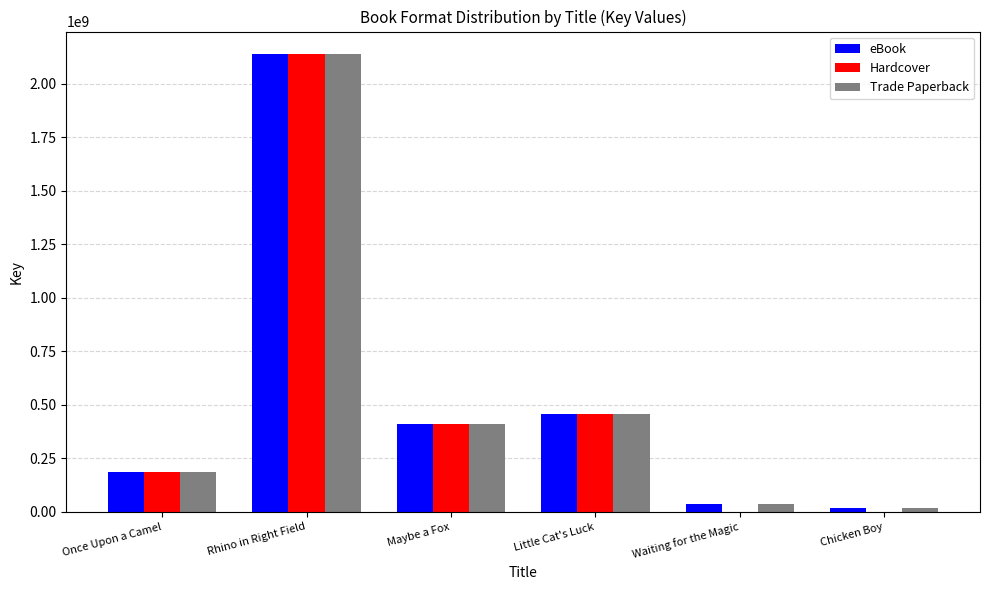

What is the greatest value displayed?

2135991761